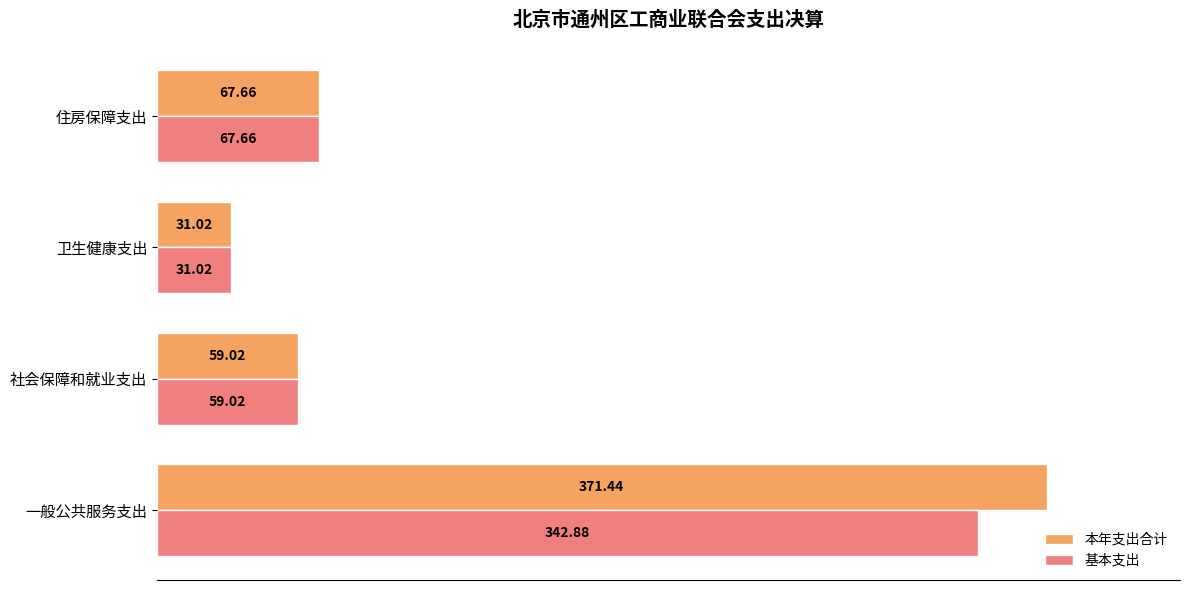

Is the value of 本年支出合计 at 住房保障支出 greater than the value of 基本支出 at 卫生健康支出?

Yes